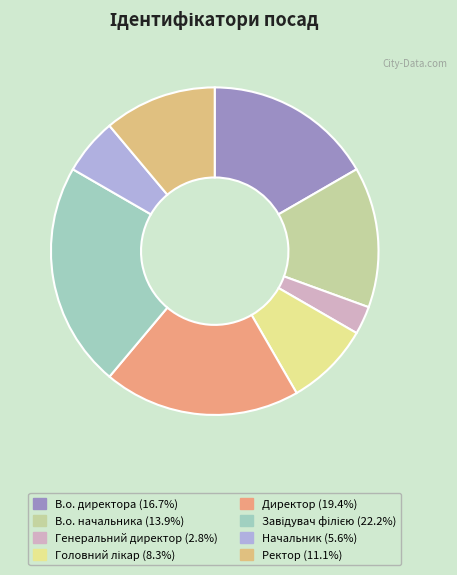

What is the ratio of the value at В.о. директора to the value at Начальник?

3.0